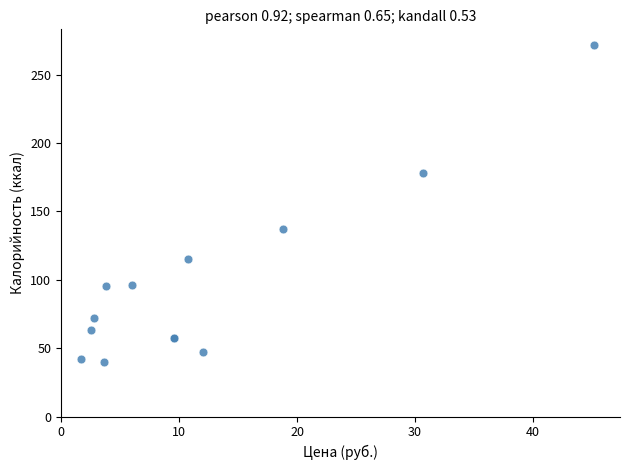

What Y value in the scatter plot is closest to 155?

137.3